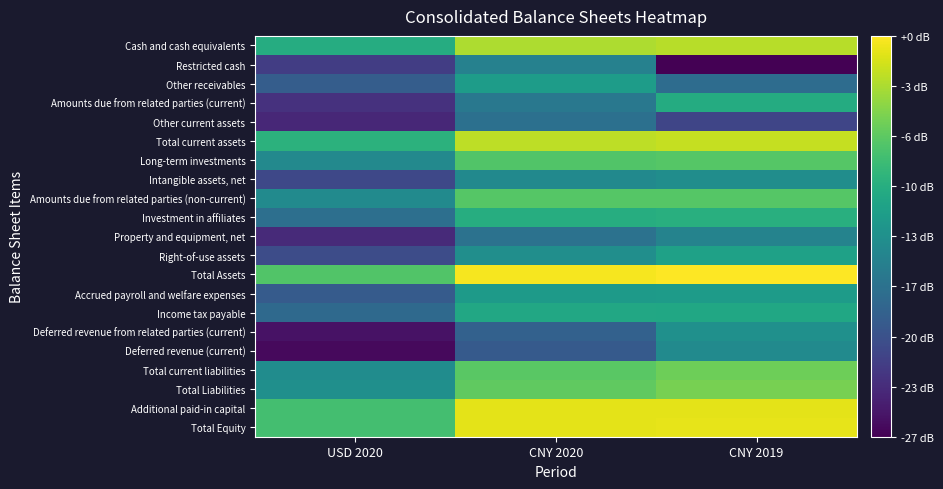

What is the maximum value shown in the chart?

9.2